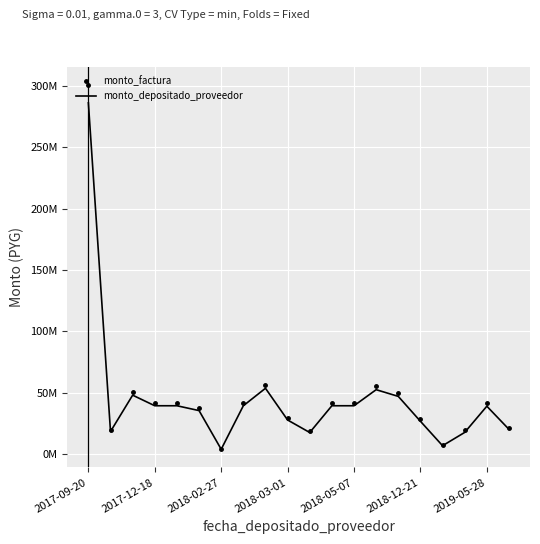

What is the difference between the maximum and minimum values in the monto_factura series?

296769803